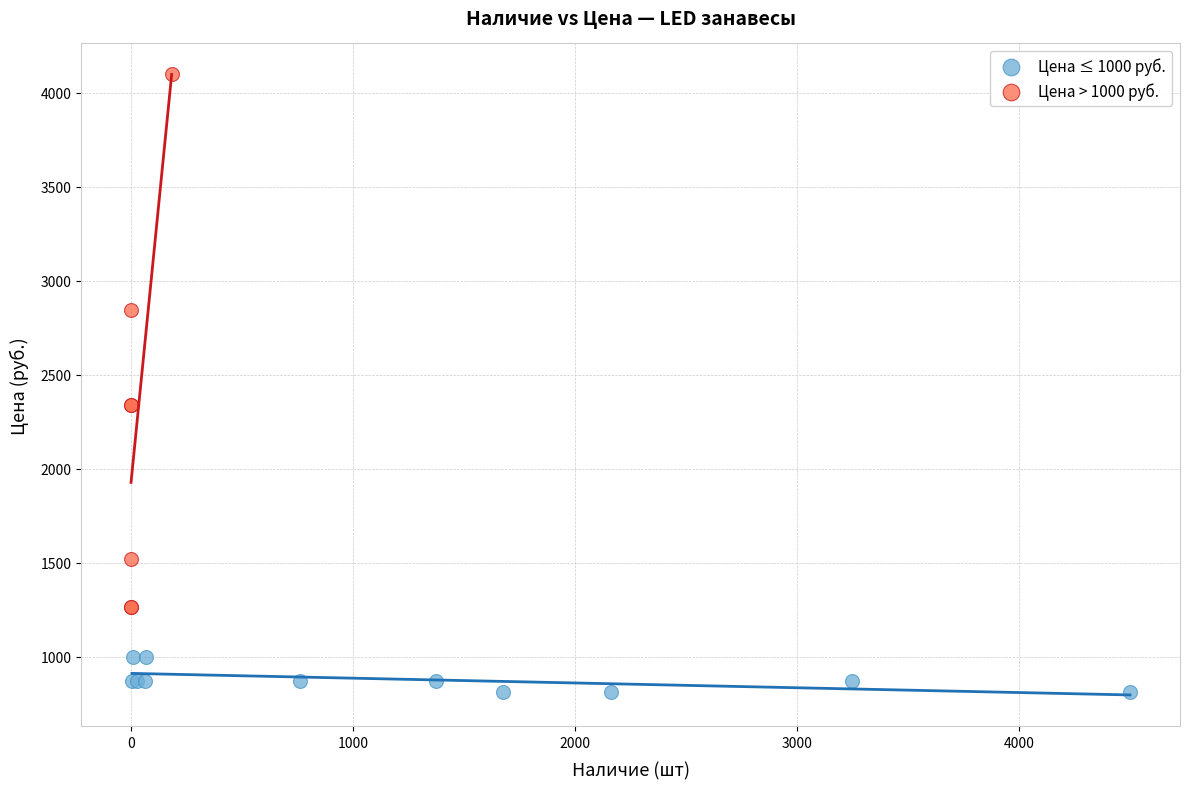

Which series has the widest spread of Y values?

Цена > 1000 руб.